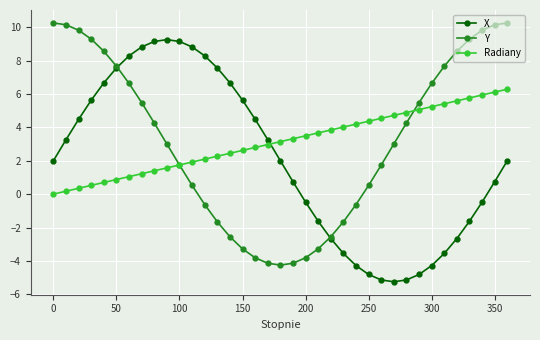

True or false: X has more than 0 interior local peaks.

True